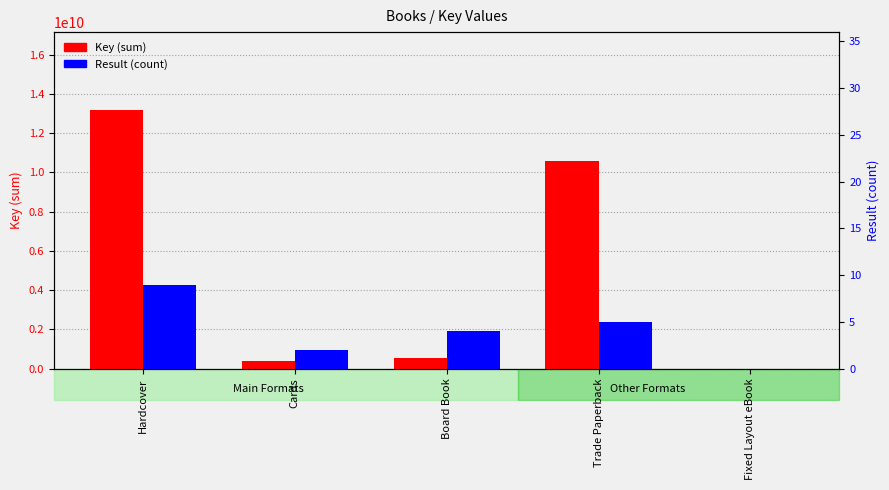

Which series has the largest total across all categories?

Key (sum)